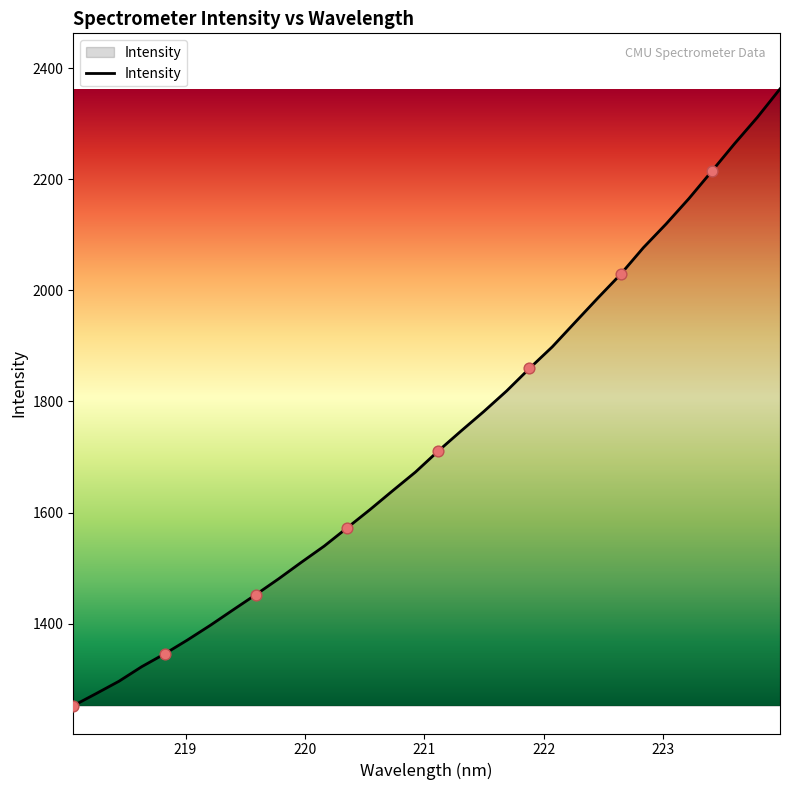

What is the difference between the maximum and minimum values?

1110.1